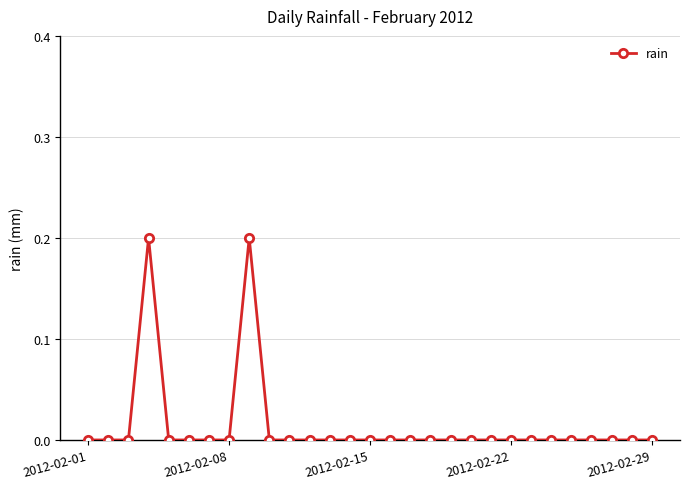

True or false: there are more than 1 points higher than both neighbors.

True